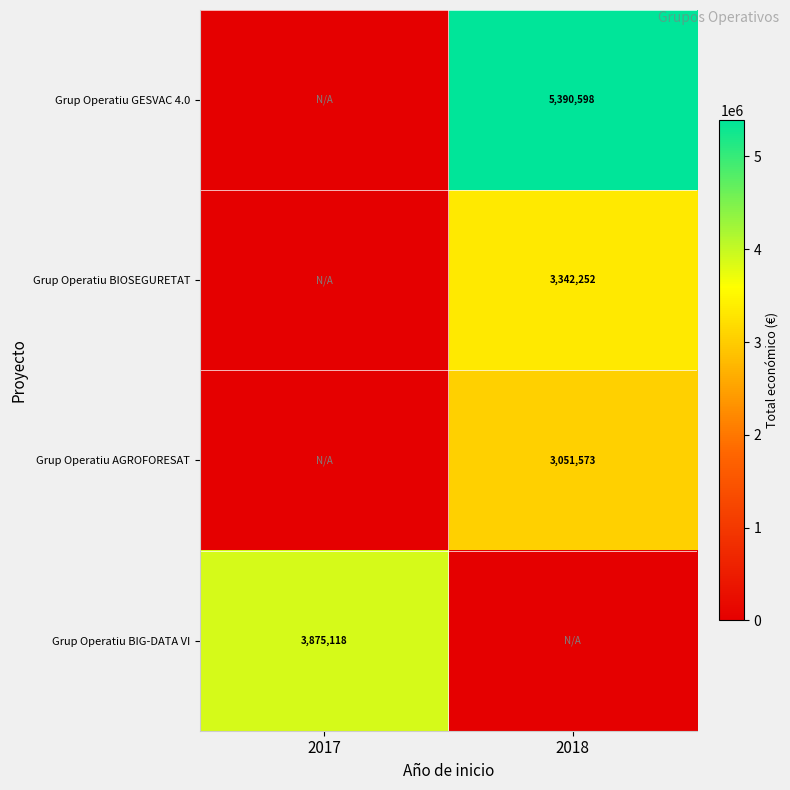

True or false: Grup Operatiu AGROFORESAT has a value of 3051573 at 2018.

True